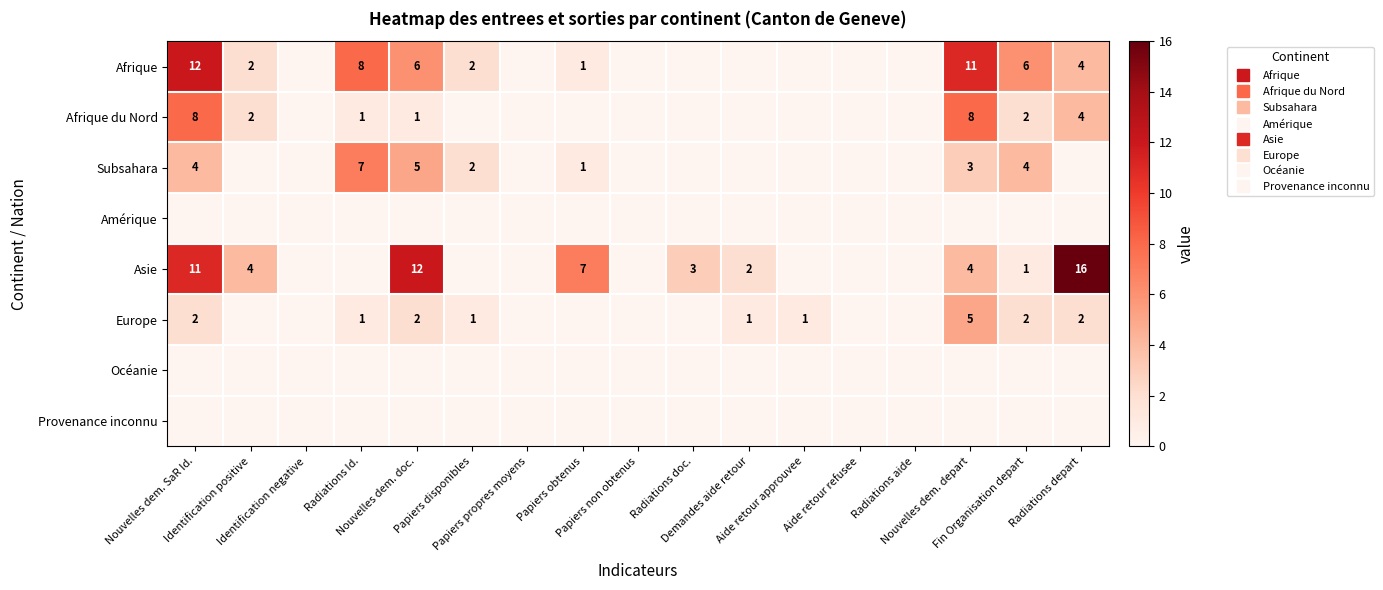

At which label does Europe reach its minimum?

Identification positive